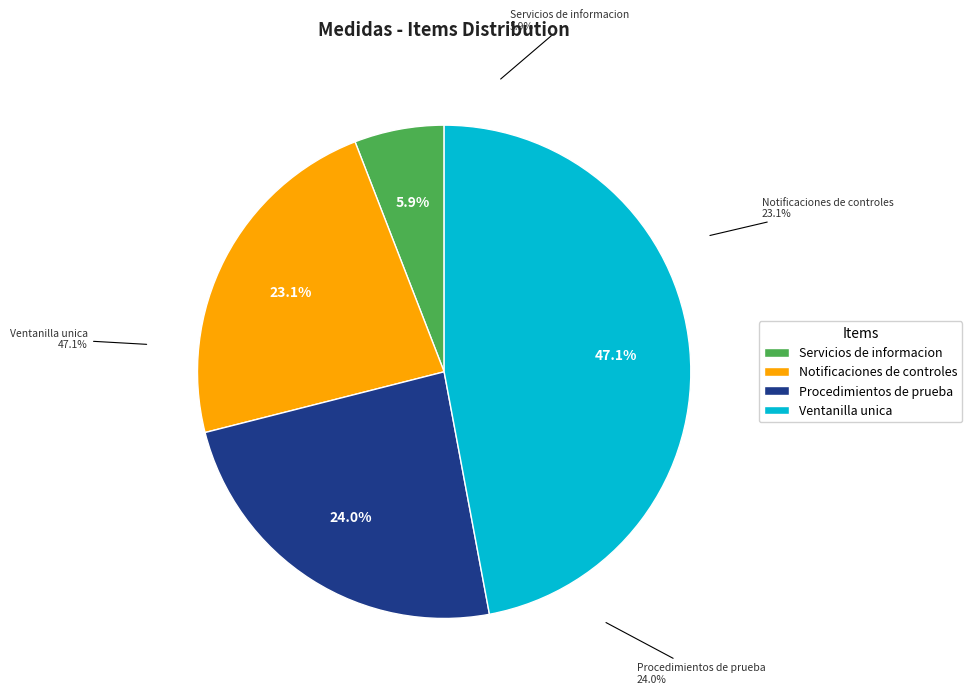

To the nearest percent, what is the difference between the largest and smallest slice percentages?

41%